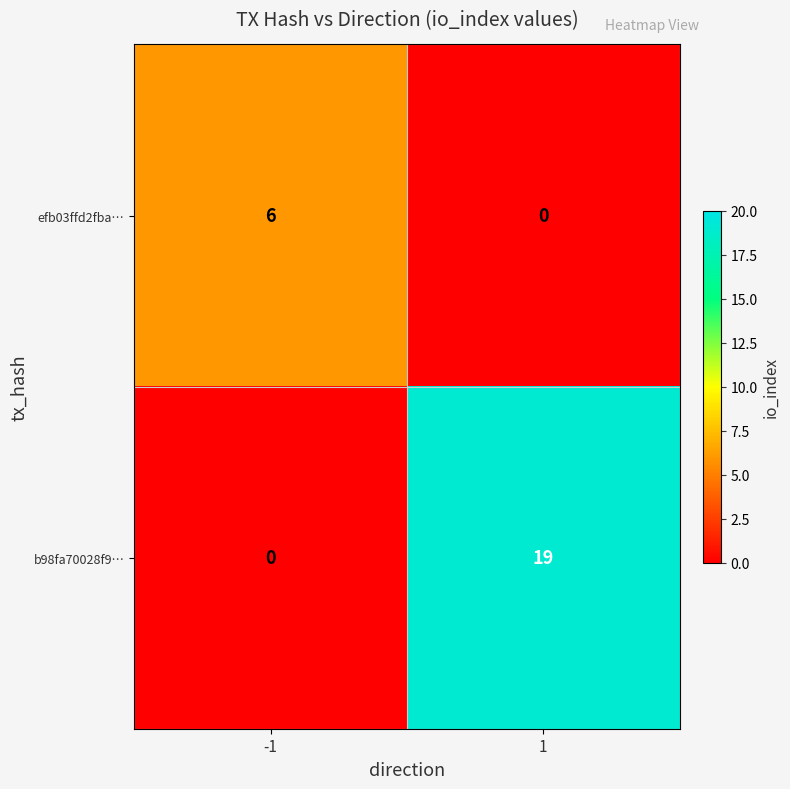

What is the sum of the efb03ffd2fba… values at 1 and -1?

6